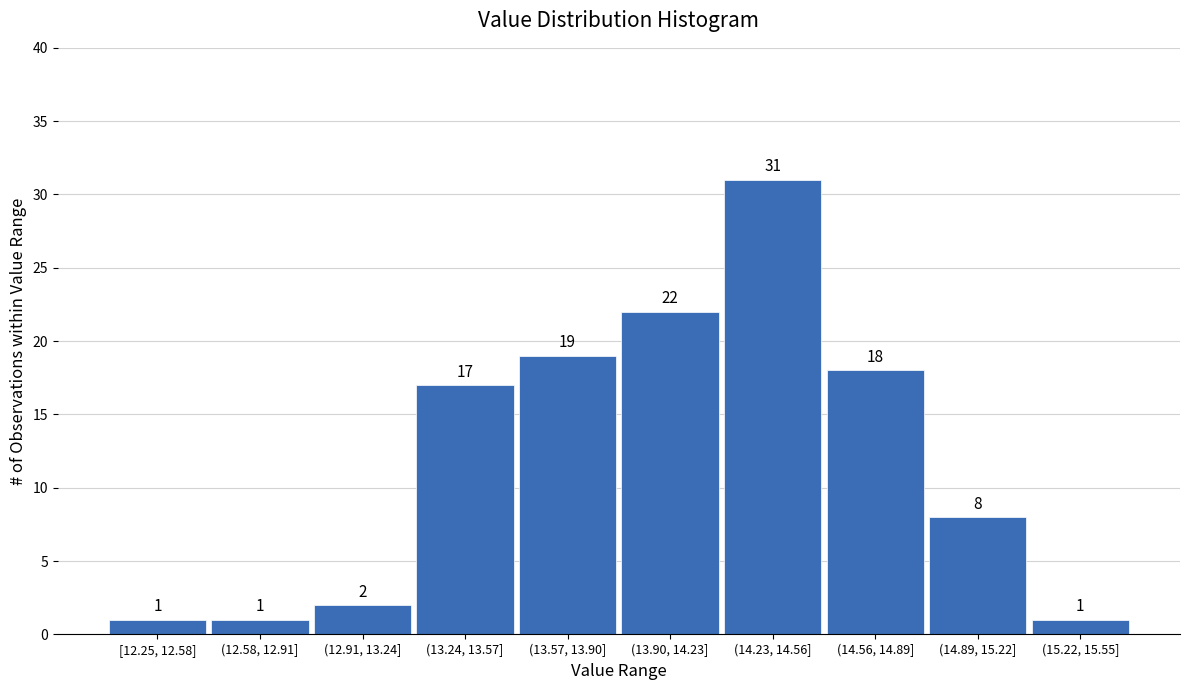

Reading left to right, extract all data points from this chart.

[12.25, 12.58]=1	(12.58, 12.91]=1	(12.91, 13.24]=2	(13.24, 13.57]=17	(13.57, 13.90]=19	(13.90, 14.23]=22	(14.23, 14.56]=31	(14.56, 14.89]=18	(14.89, 15.22]=8	(15.22, 15.55]=1